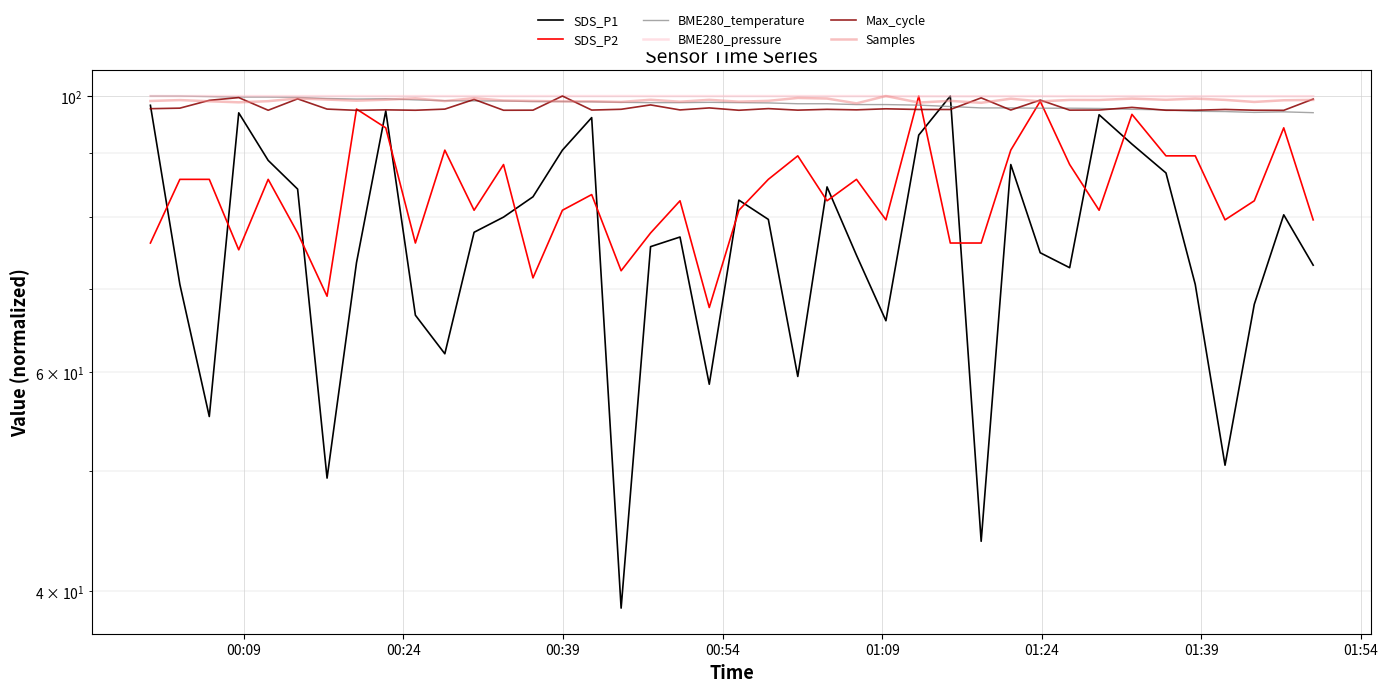

Does the chart display data point markers on the line(s)?

No